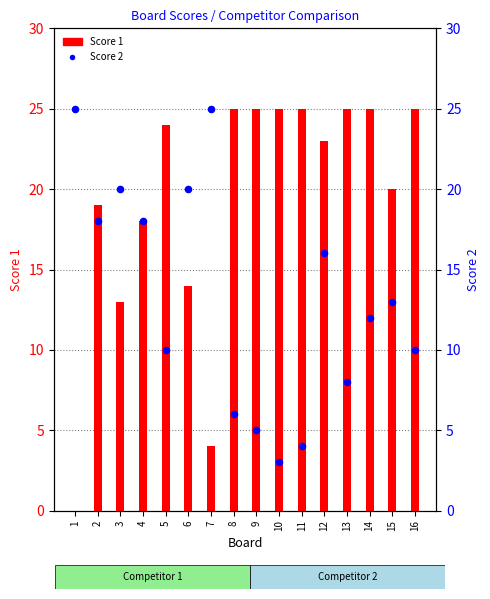

What are all the series names shown in the legend?

Score 1, Score 2